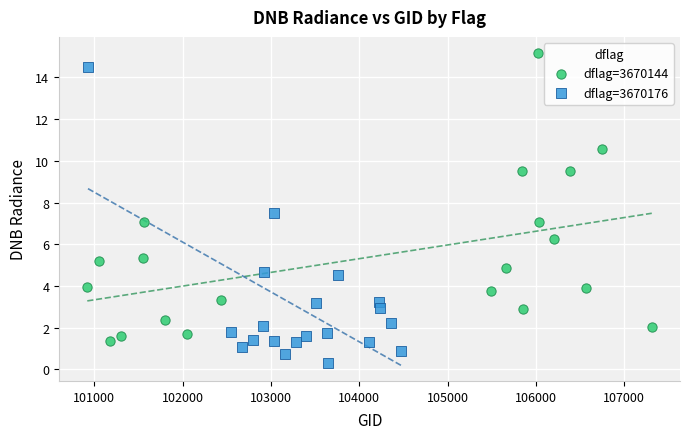

Which series contains the highest Y value?

dflag=3670144